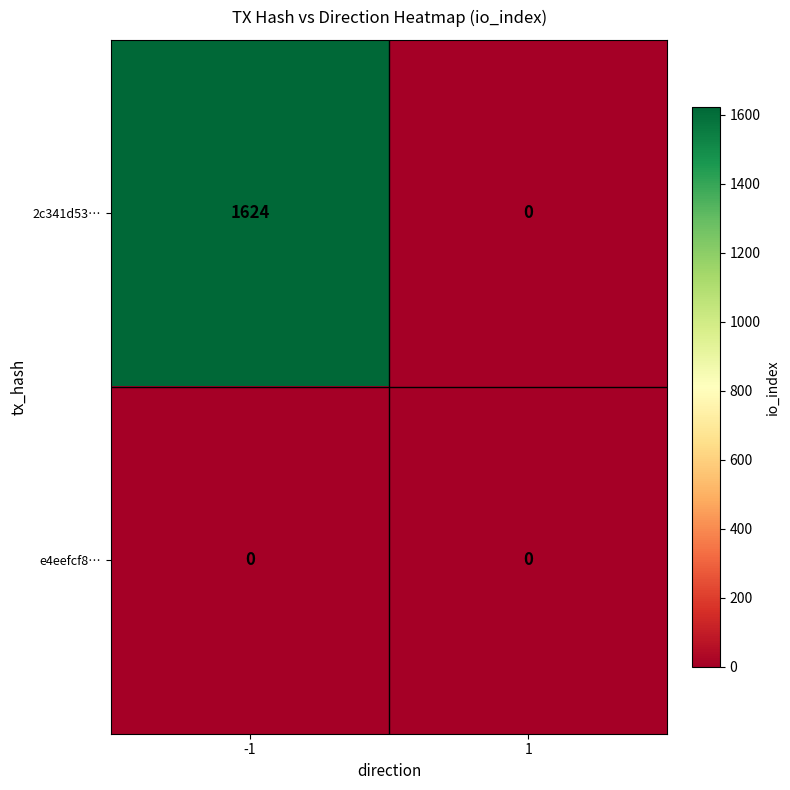

Is it true that 2c341d53… equals 2170 at -1?

False